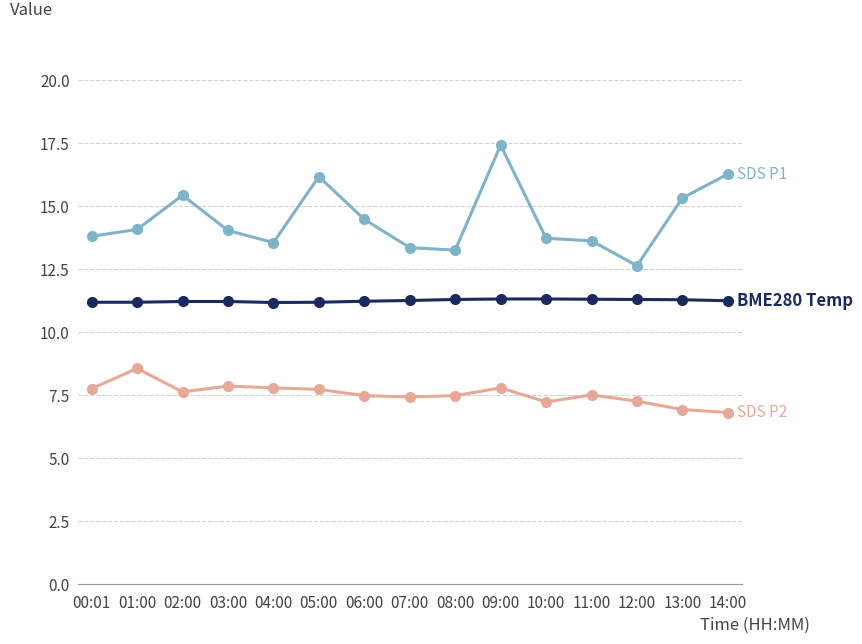

What is the spread (max minus min) of values at 03:00?

6.2